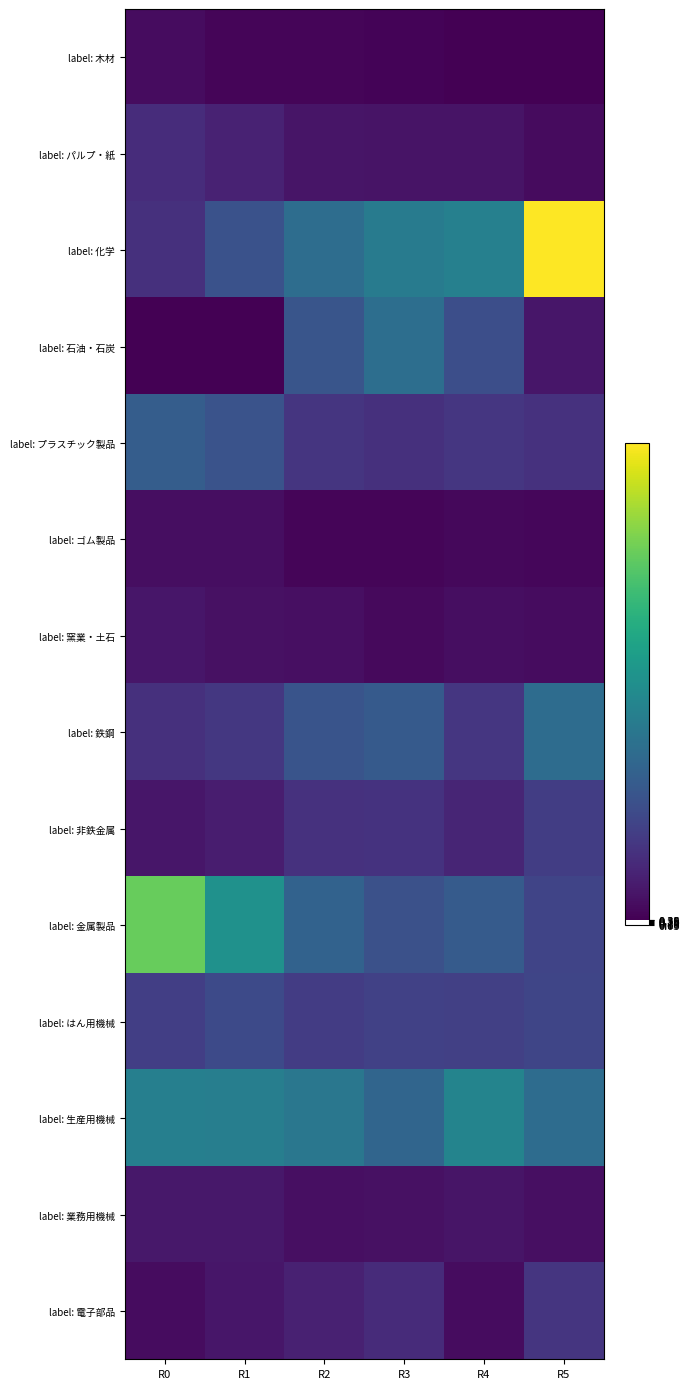

Which label corresponds to the smallest value in the chart?

R0